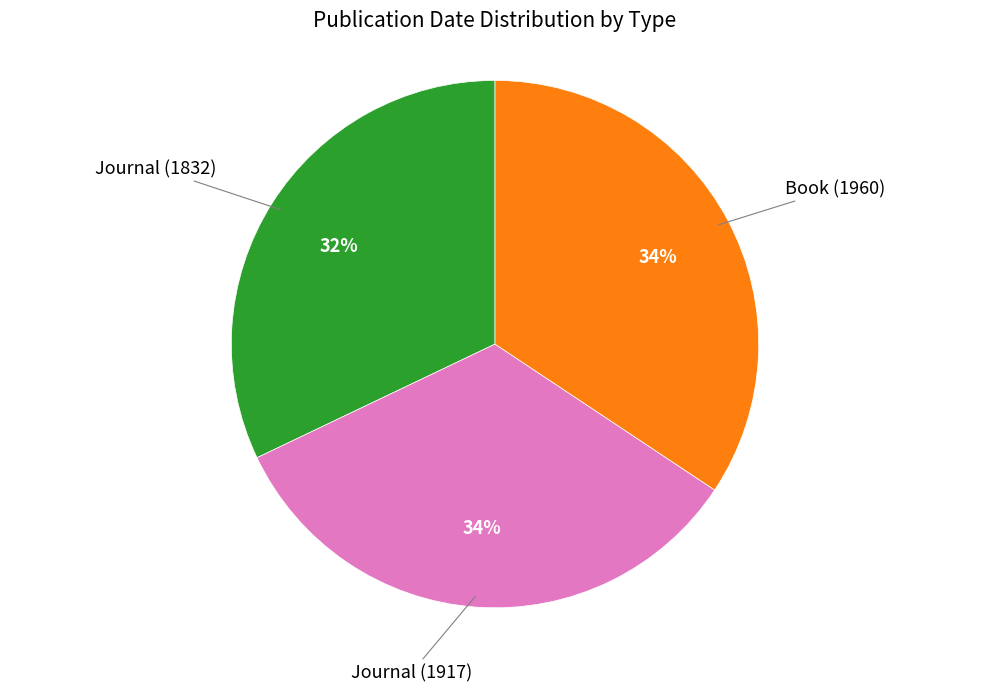

Which slice is the smallest?

Journal (1832)